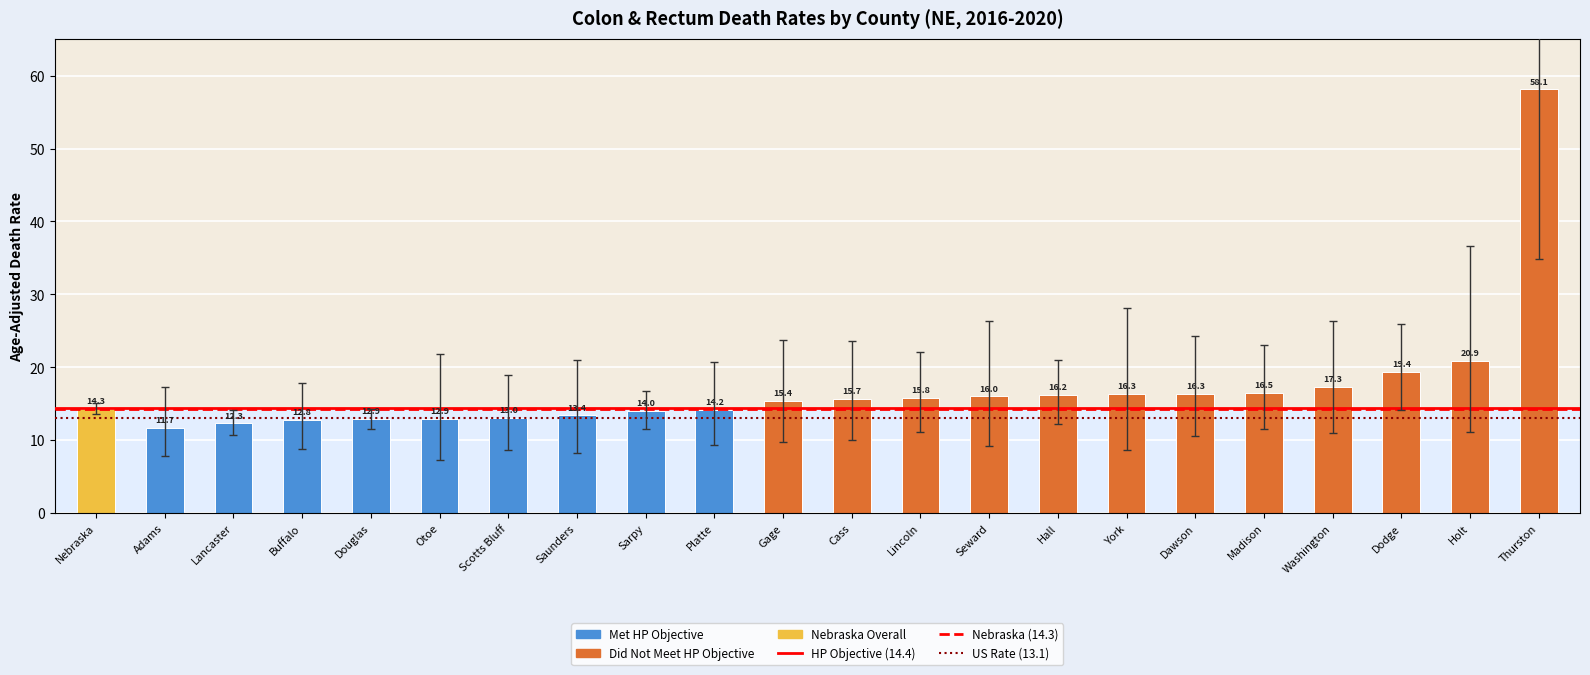

Reading left to right, extract all data points from this chart.

Nebraska=14.3	Adams=11.7	Lancaster=12.3	Buffalo=12.8	Douglas=12.9	Otoe=12.9	Scotts Bluff=13.0	Saunders=13.4	Sarpy=14.0	Platte=14.2	Gage=15.4	Cass=15.7	Lincoln=15.8	Seward=16.0	Hall=16.2	York=16.3	Dawson=16.3	Madison=16.5	Washington=17.3	Dodge=19.4	Holt=20.9	Thurston=58.1